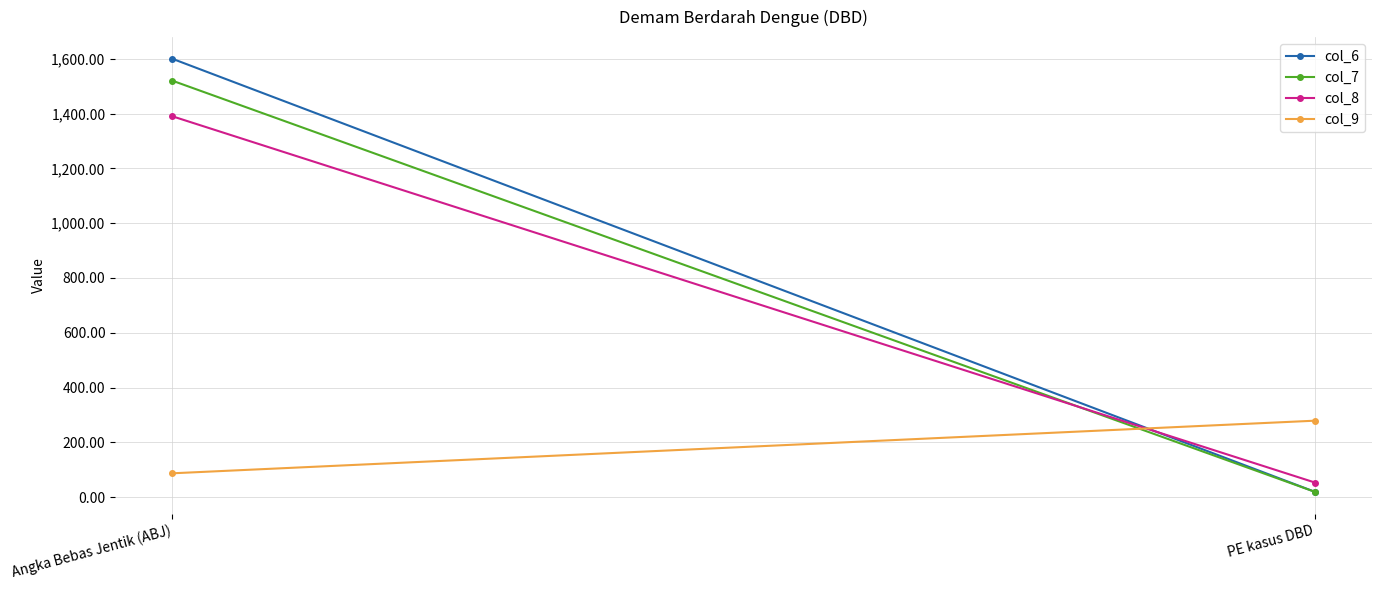

What is the total value across all series at Angka Bebas Jentik (ABJ)?

4596.9